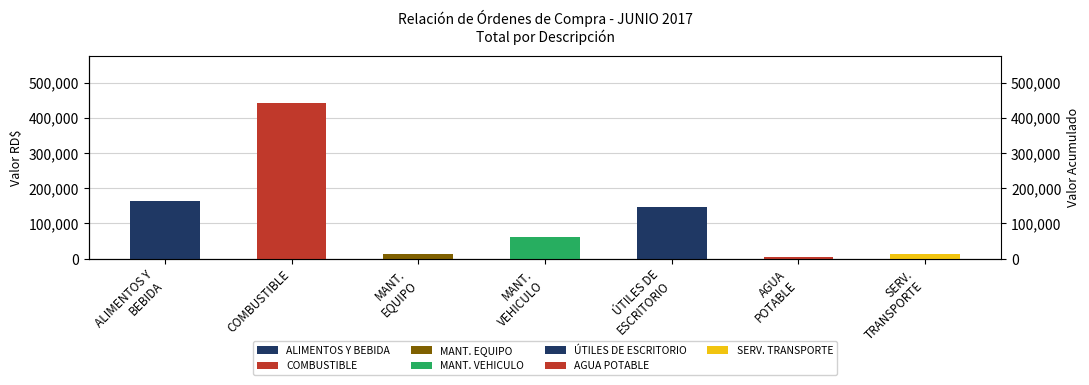

The chart shows a value of 17828.5 at SERV.
TRANSPORTE. True or false?

False